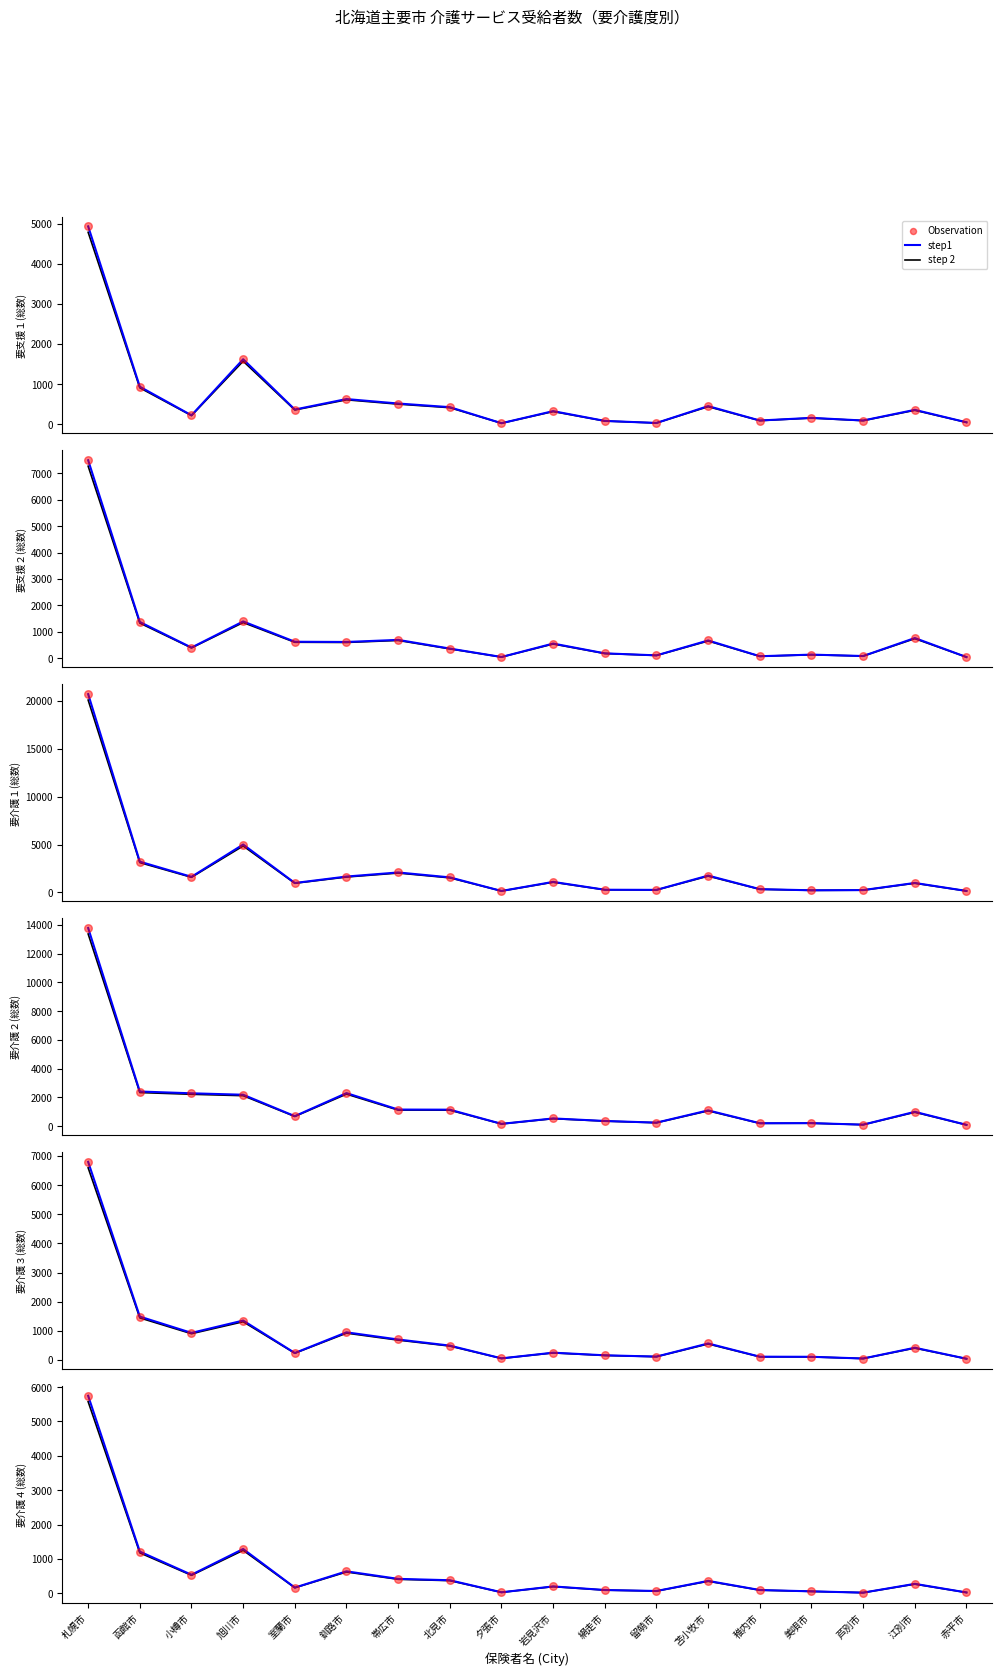

Which series has the largest total across all categories?

step1